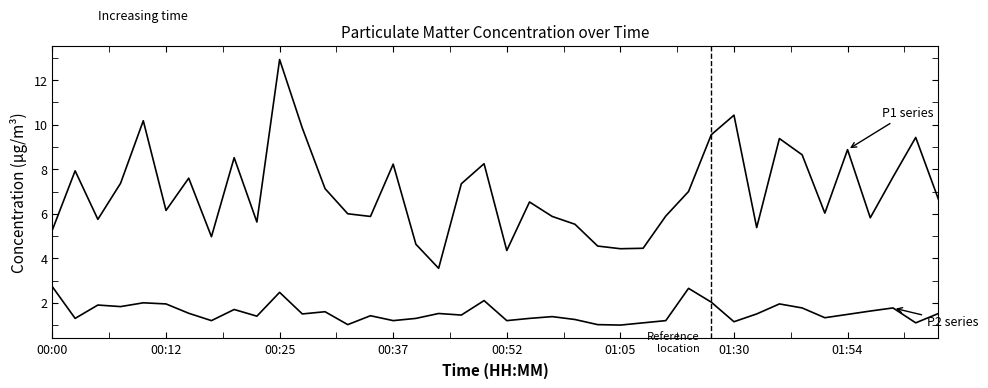

Does the chart display data point markers on the line(s)?

No